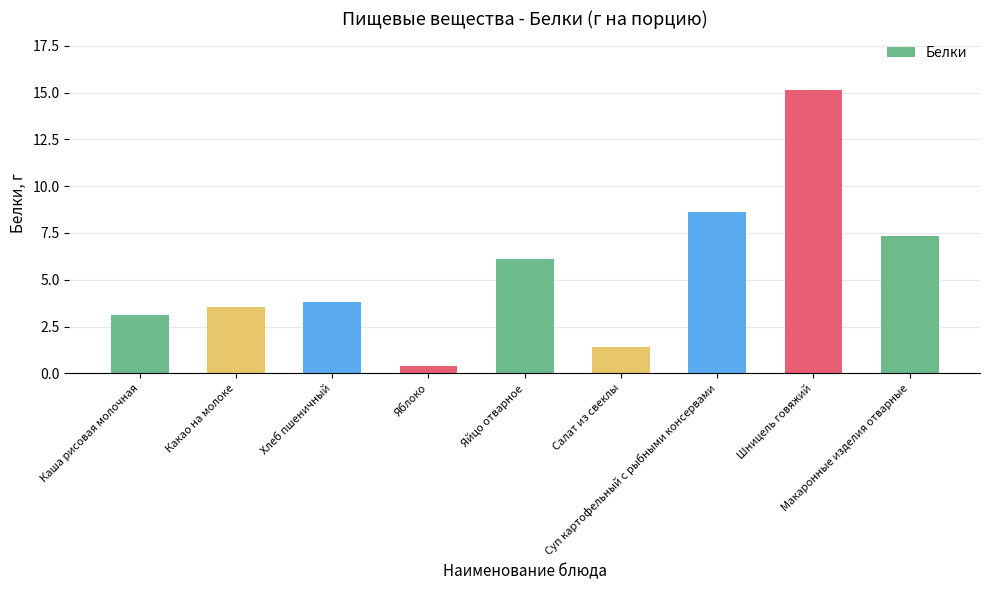

Are the bars grouped side by side (vs. stacked)?

No